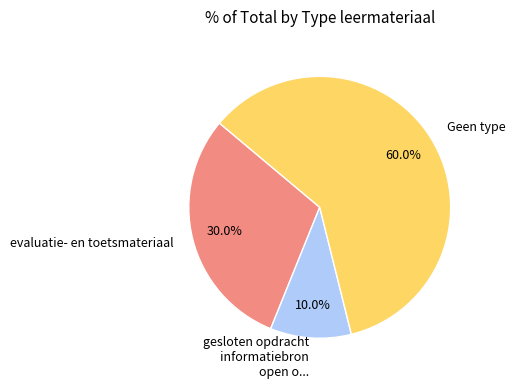

Is there a majority slice in this chart?

Yes